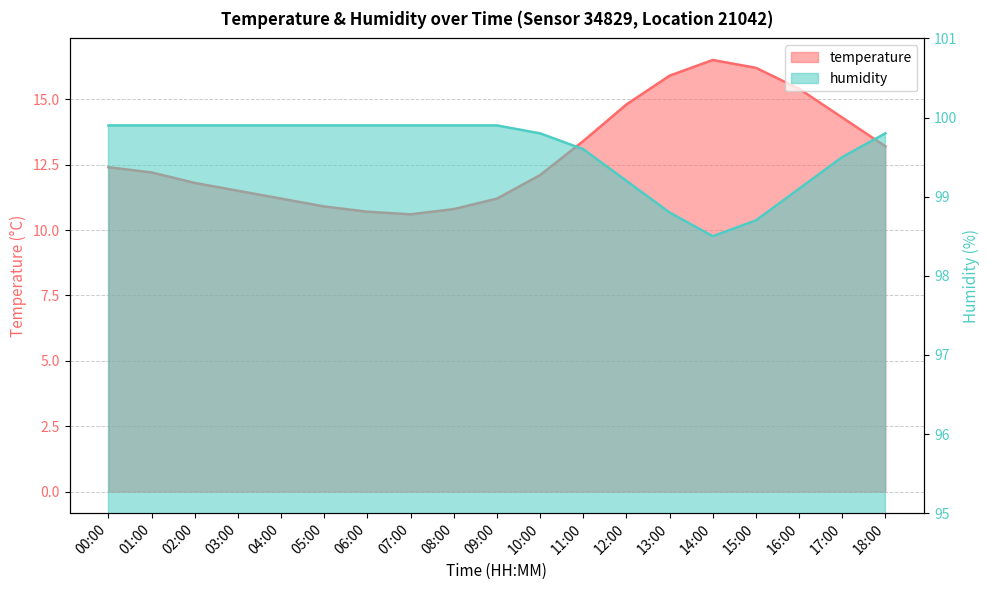

What is the difference between the temperature values at 01:00 and 09:00?

1.0